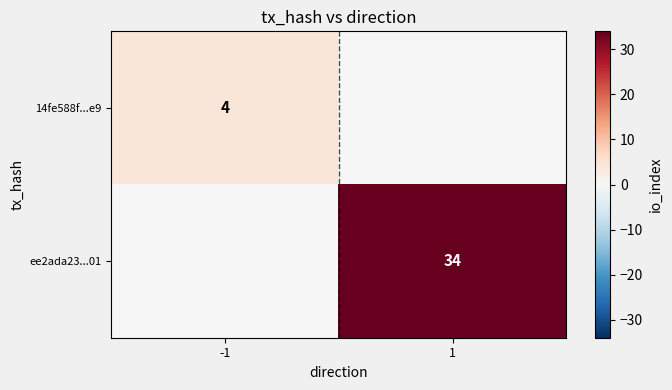

The value of ee2ada23...01 at 1 is 34. True or false?

True